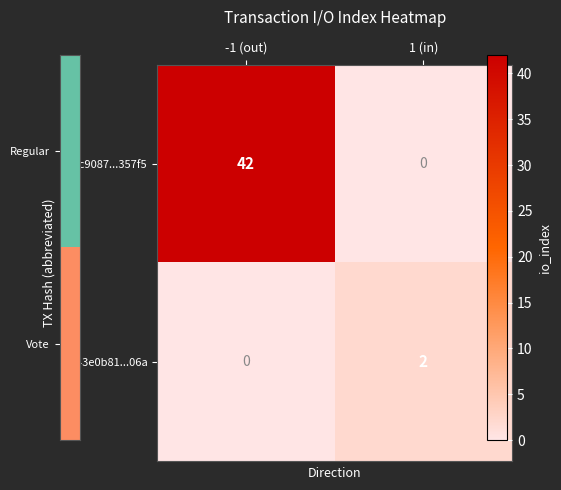

What is the difference between the highest and lowest values at 1 (in)?

2